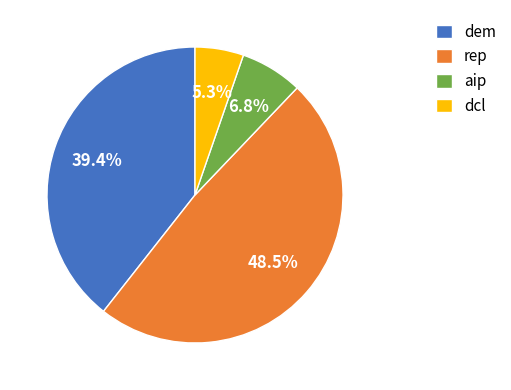

Is there any slice that represents more than half of the pie?

No